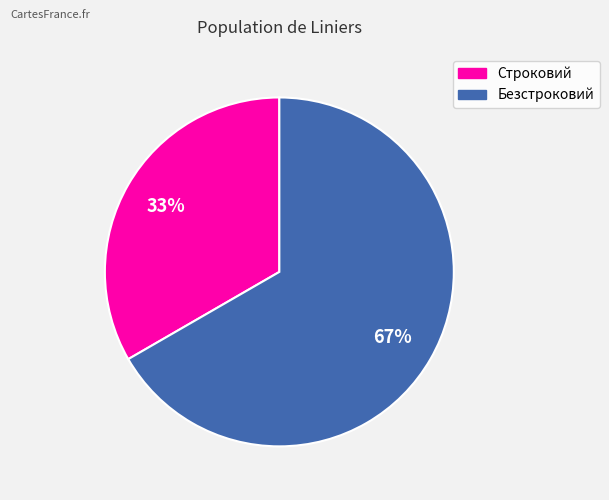

To the nearest percent, what is the combined percentage of Строковий and Безстроковий?

100%